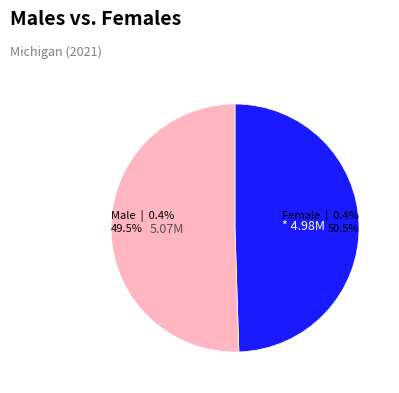

Is there a majority slice in this chart?

No